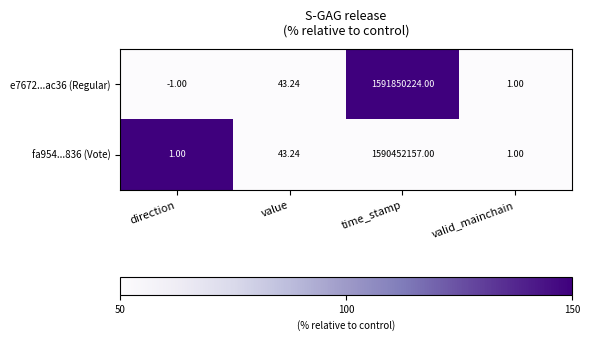

At which category does the chart reach its peak across all series?

time_stamp